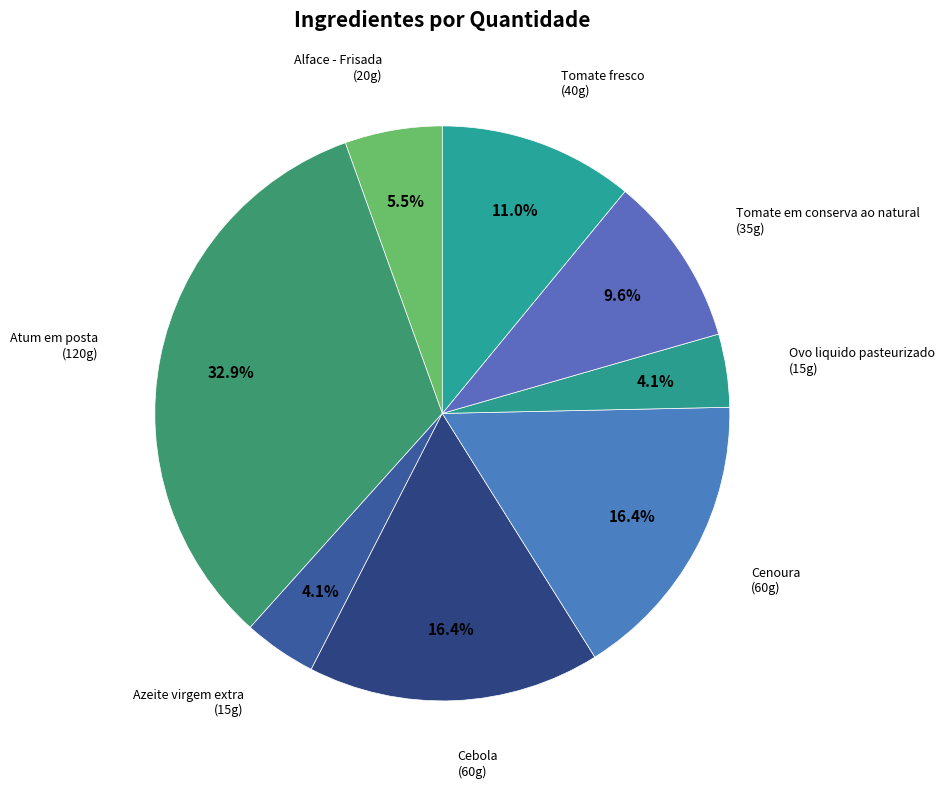

What is the largest slice in the pie chart?

Atum em posta